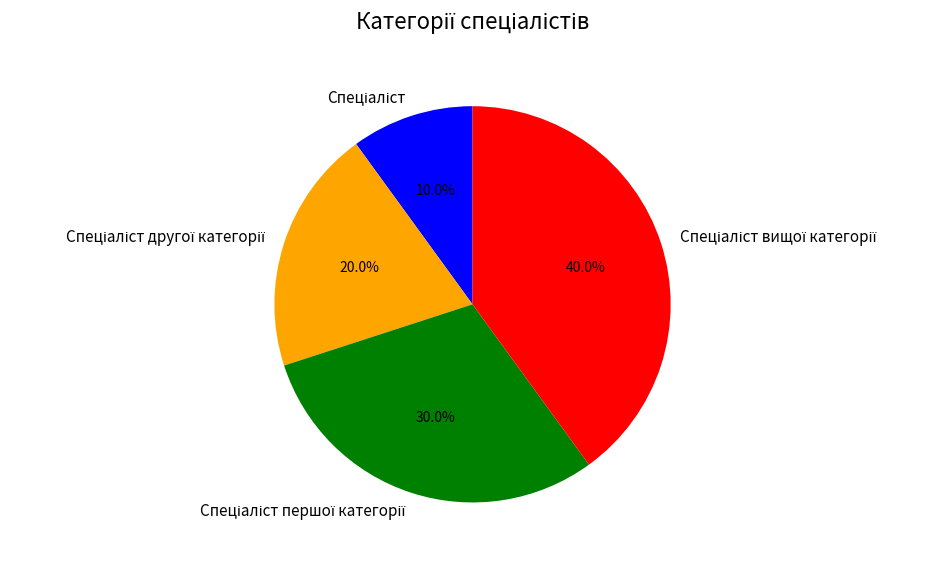

Does any single category account for the majority?

No